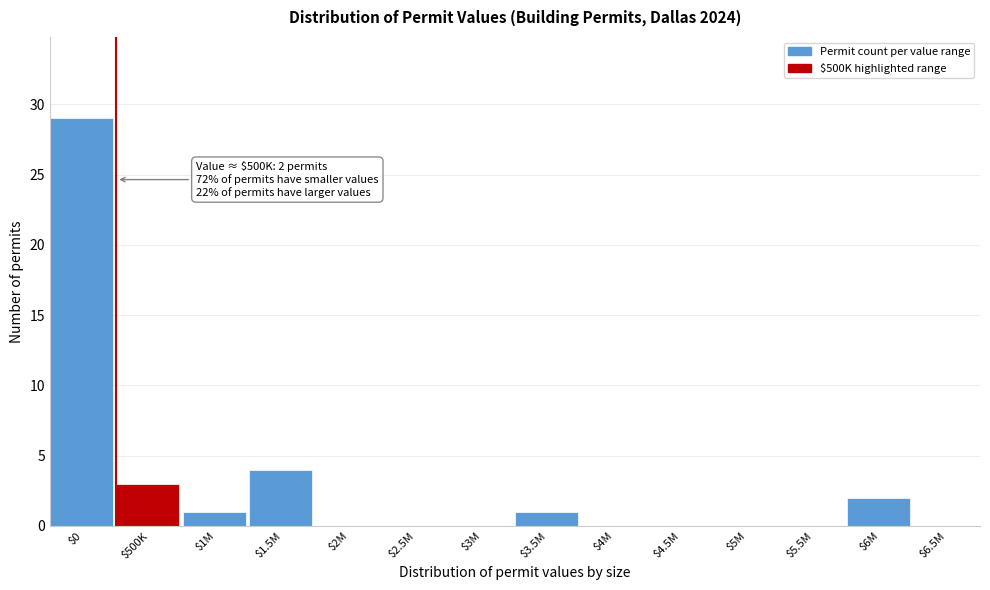

Where is the data nearest to the value 14?

$1.5M